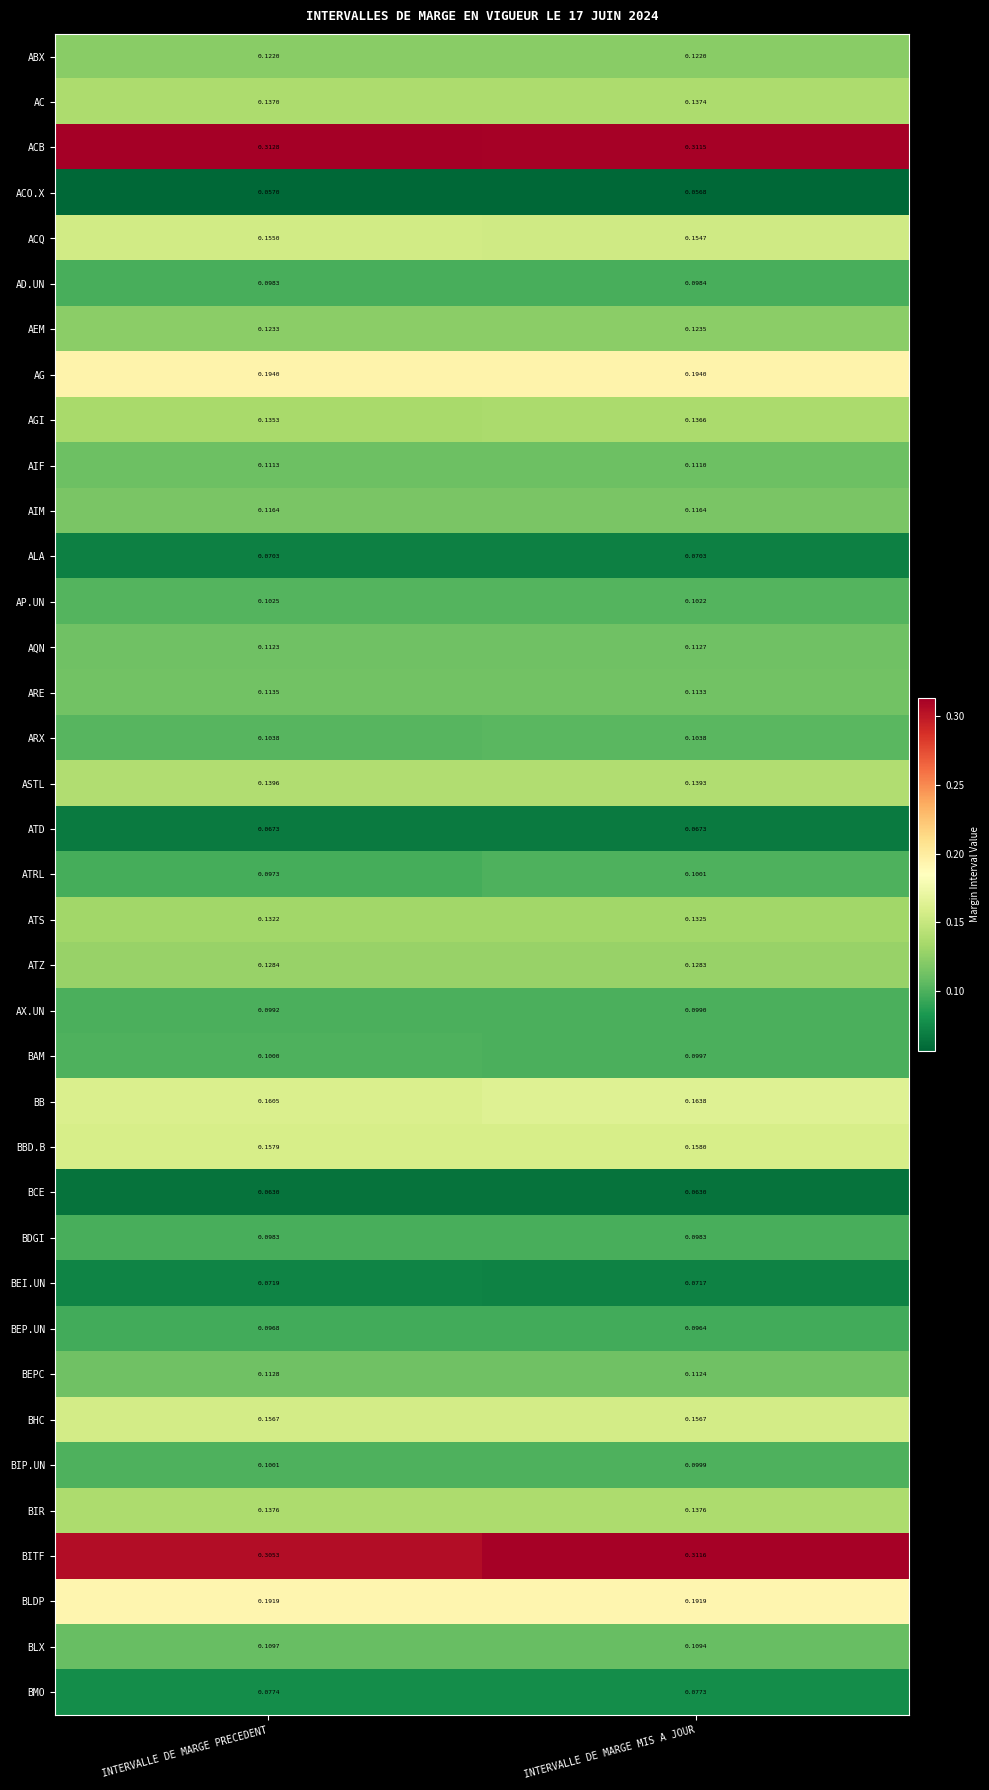

List the labels in order of BAM value, smallest first.

INTERVALLE DE MARGE MIS A JOUR, INTERVALLE DE MARGE PRECEDENT